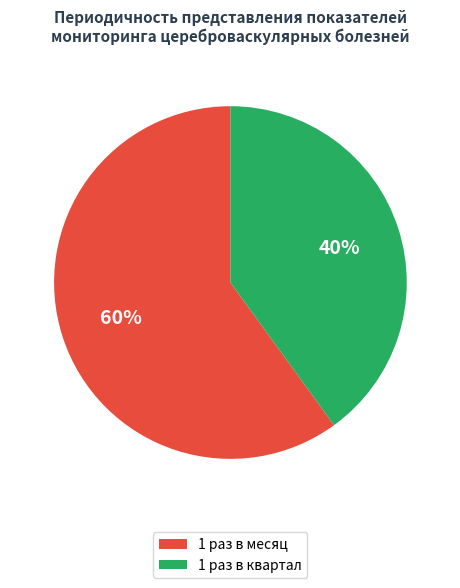

Does 1 раз в квартал represent more than half of the total?

No